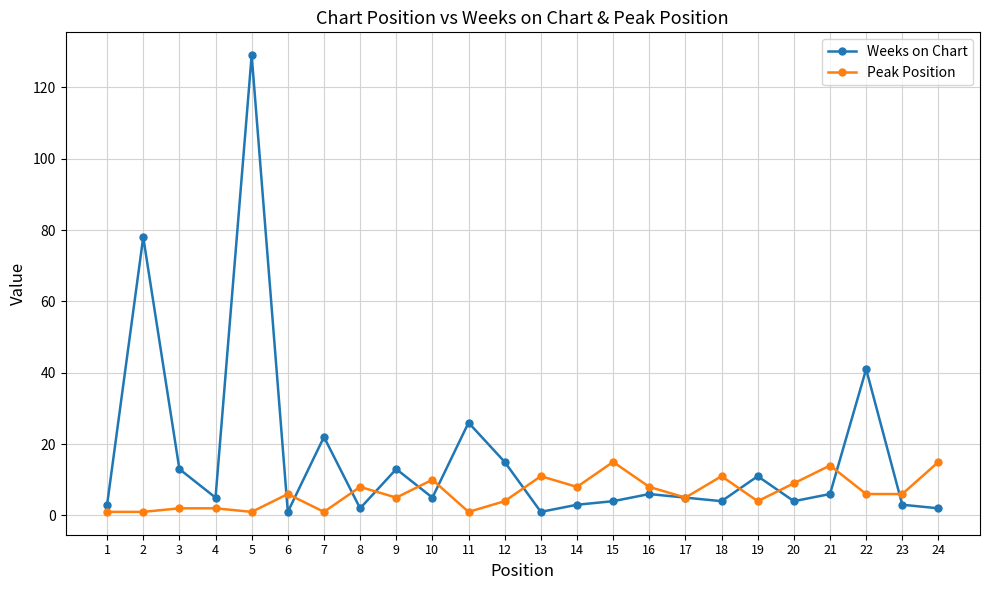

What is the sum of the Weeks on Chart values at 6 and 2?

79